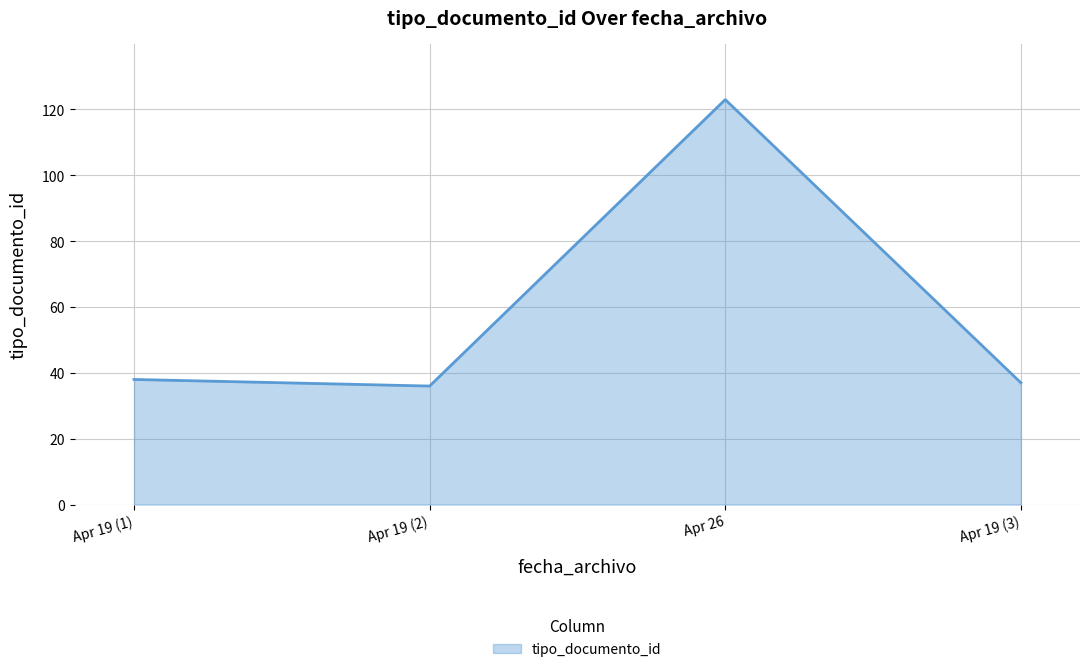

Reading left to right, list all the values displayed in this chart.

38	36	123	37